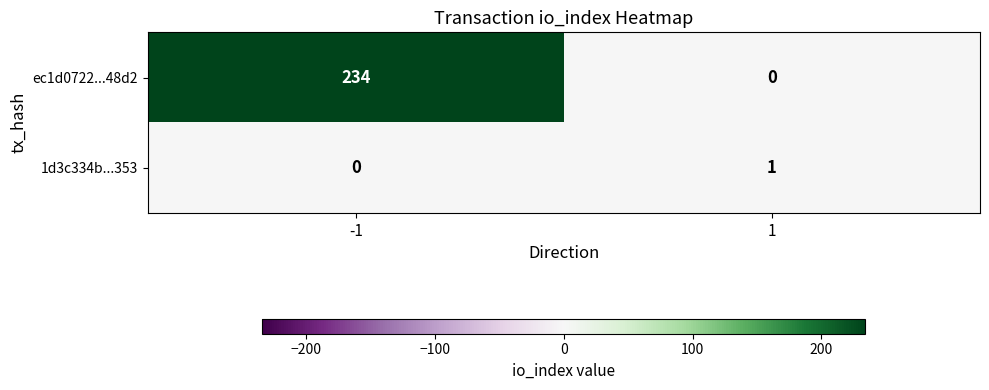

At -1, list the series in order from largest to smallest.

ec1d0722...48d2, 1d3c334b...353